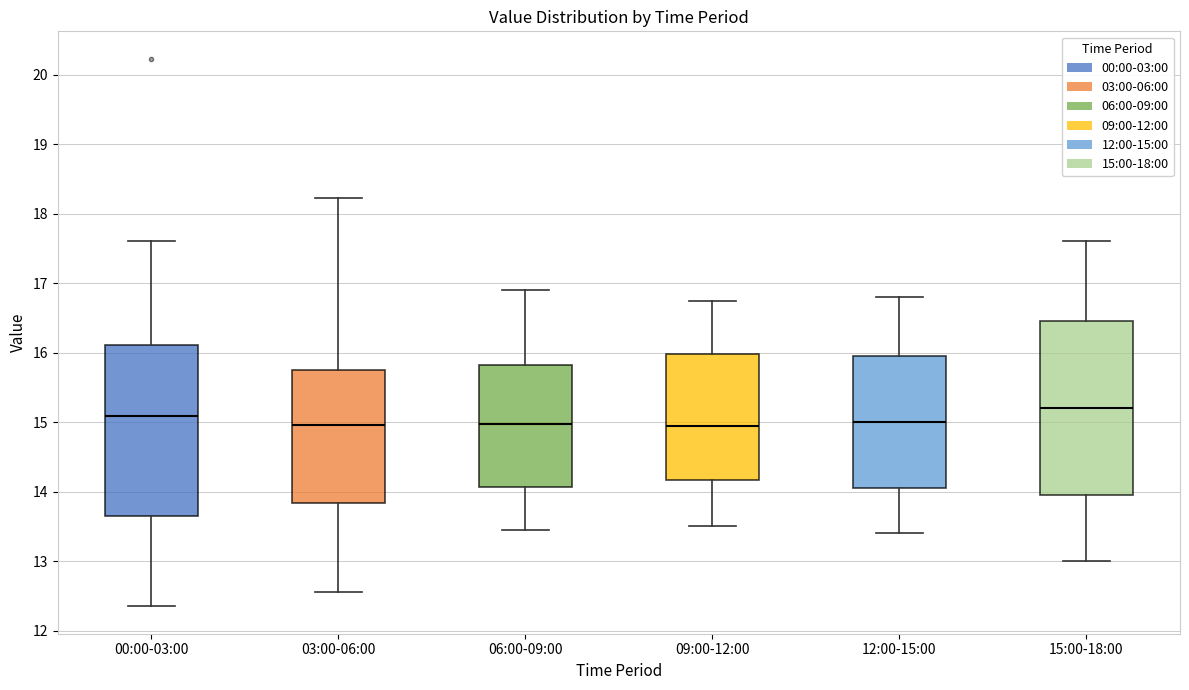

Which box has the highest median line?

15:00-18:00